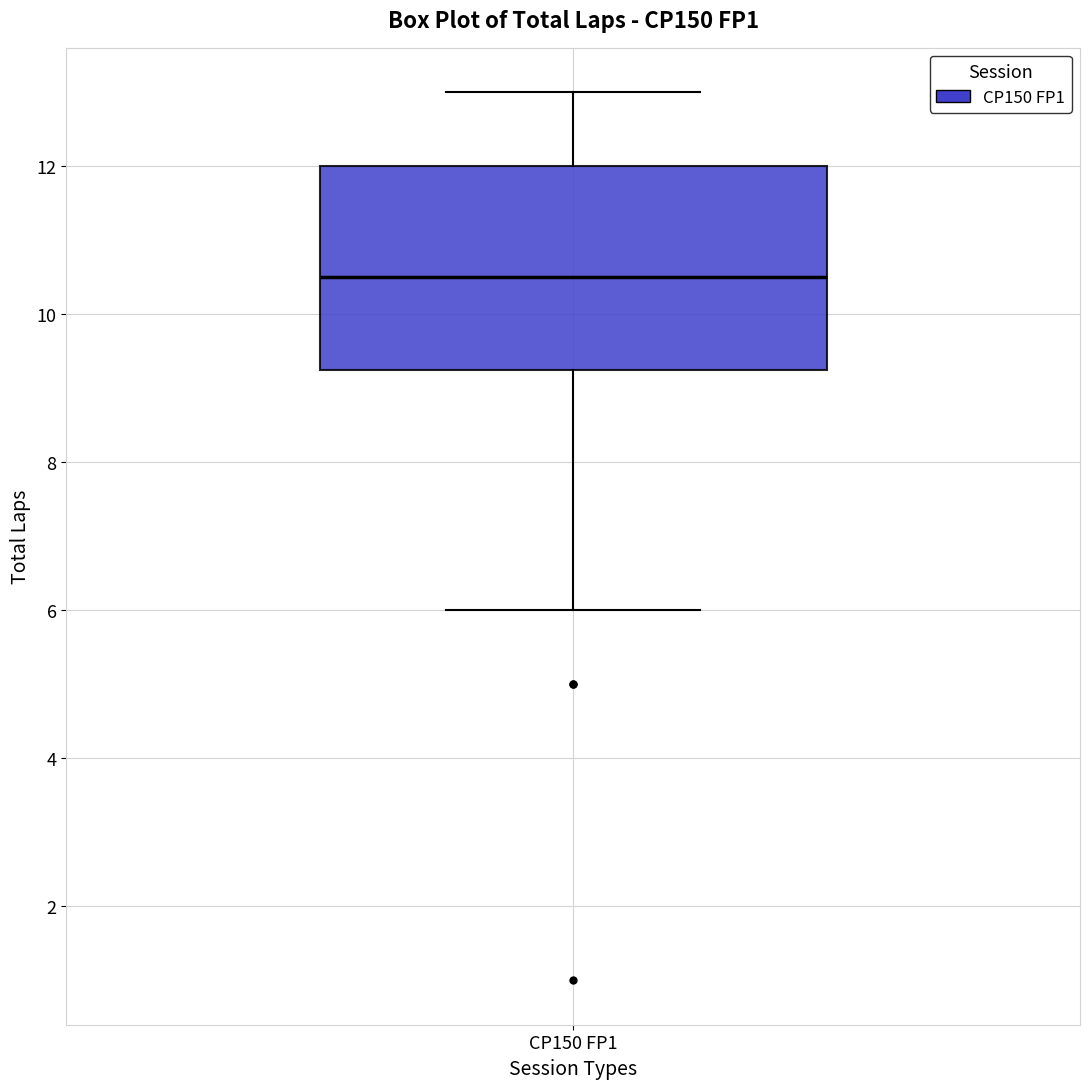

Where is the upper edge of the box for CP150 FP1 on the y-axis? The values are not printed on the chart, so give them approximately, as read against the axis.

12.0